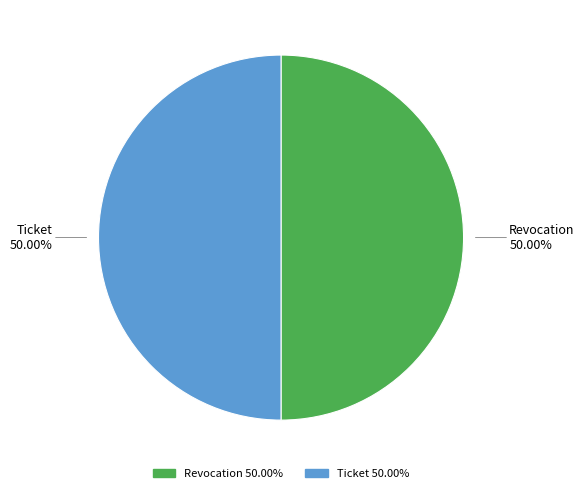

To the nearest percent, what is the combined percentage of Ticket and Revocation?

100%